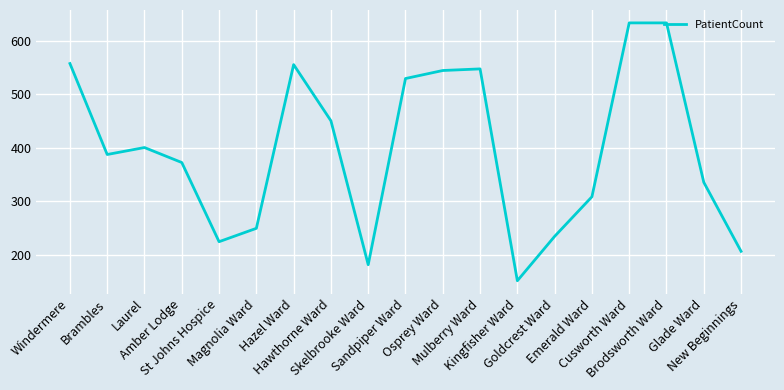

The chart shows a value of 544 at Osprey Ward. True or false?

True